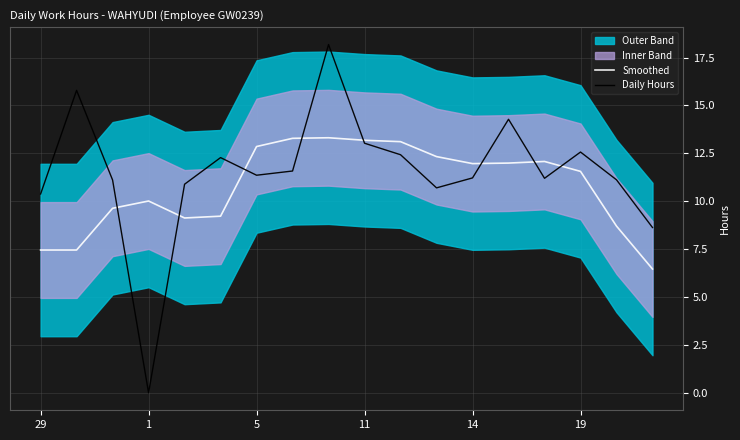

Is it true that Daily Hours equals 10.4 at 29?

True